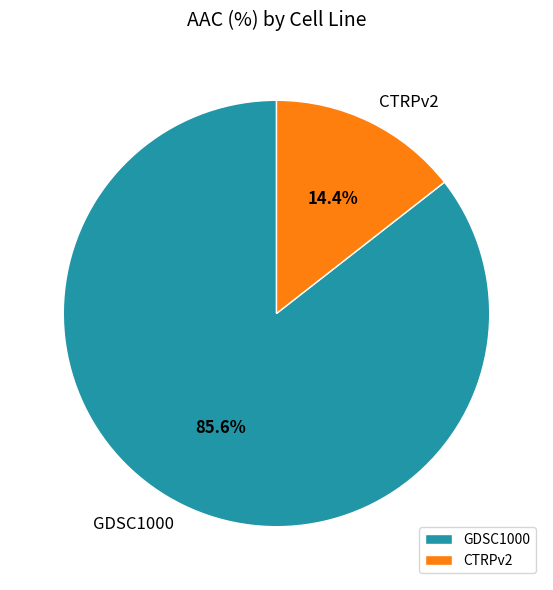

Rank the categories by value from highest to lowest.

GDSC1000, CTRPv2